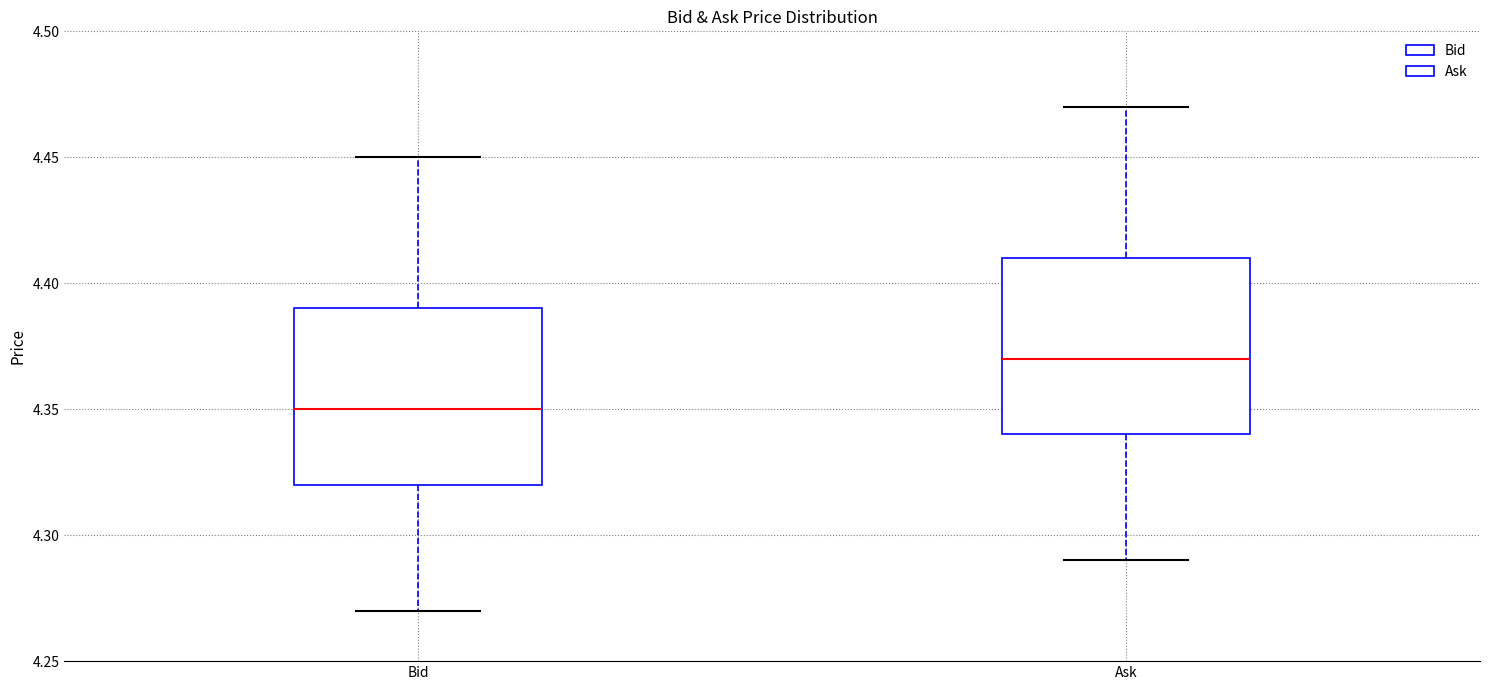

Reading left to right, read every box against the y-axis: the position of its median line, the range the box covers, and the ends of its whiskers. The values are not printed on the chart, so give them approximately, as read against the axis.

Bid: median 4.35, box 4.32 to 4.39, whiskers 4.27 to 4.45
Ask: median 4.37, box 4.34 to 4.41, whiskers 4.29 to 4.47